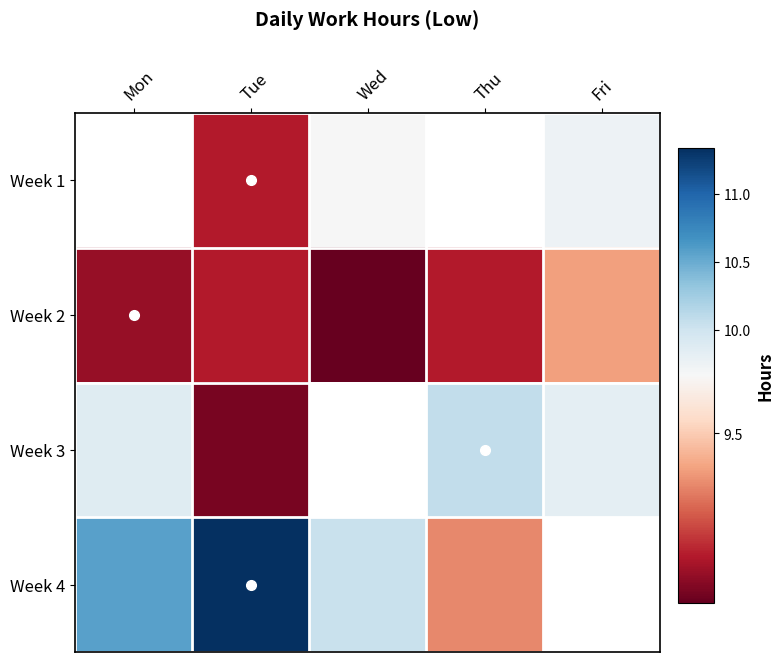

The value of Week 1 at Wed is 15.8. True or false?

False